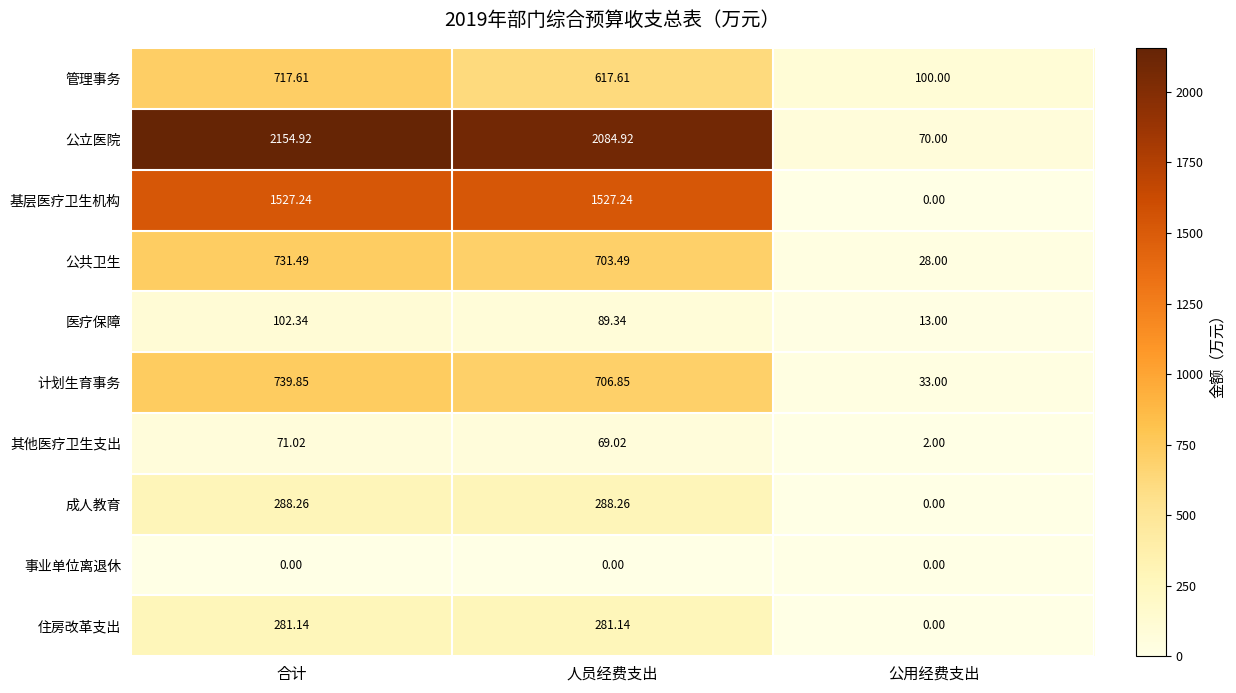

Which series has the largest range (max minus min)?

公立医院